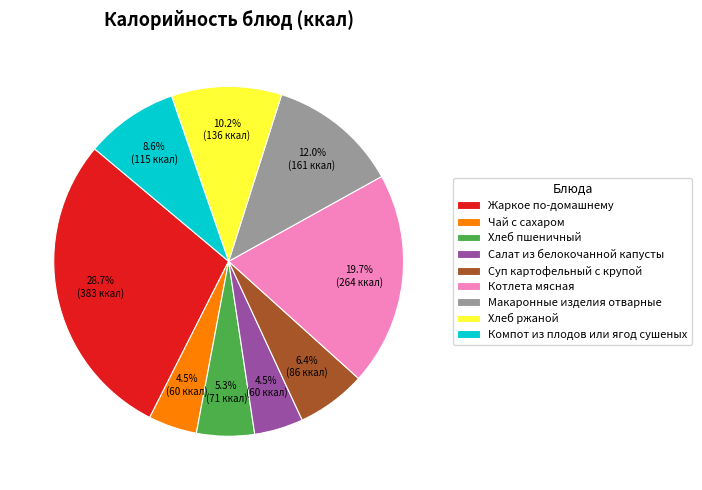

How many slices are in this pie chart?

9